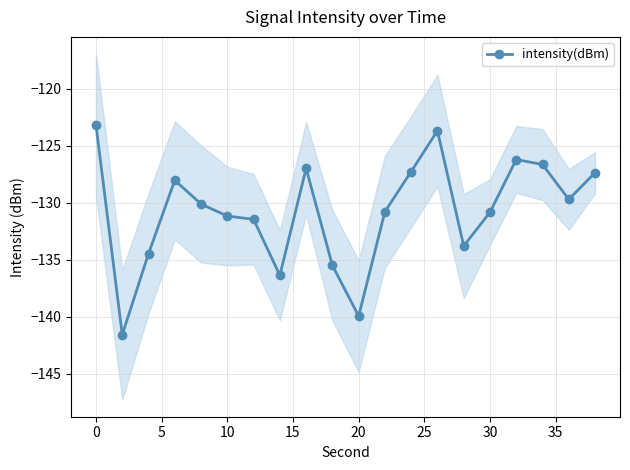

What is the average value?

-130.7